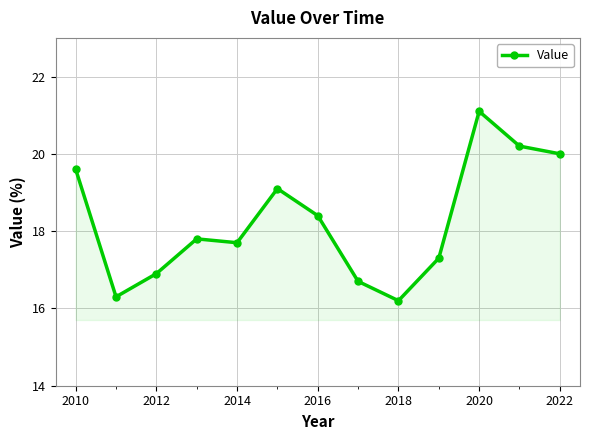

Count the number of values greater than 17.

9